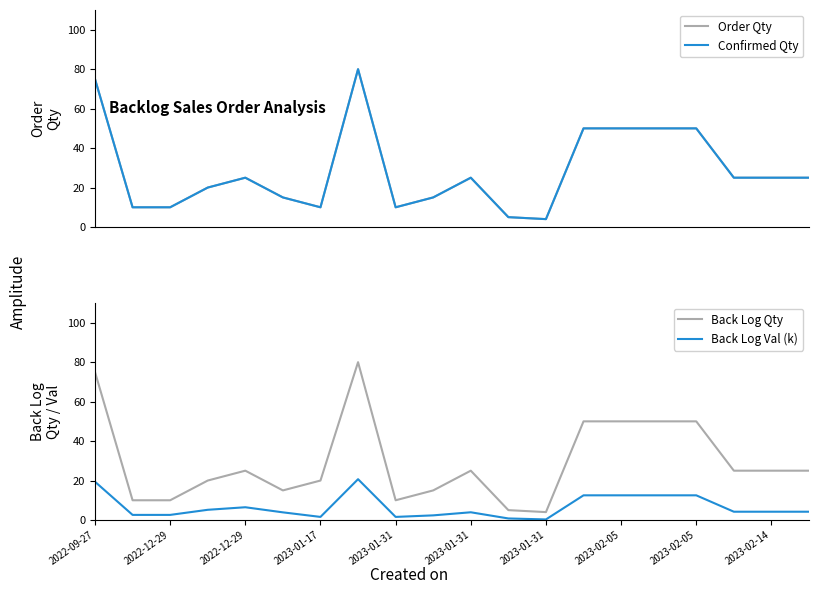

At which label does Order Qty first exceed 25?

2022-09-27